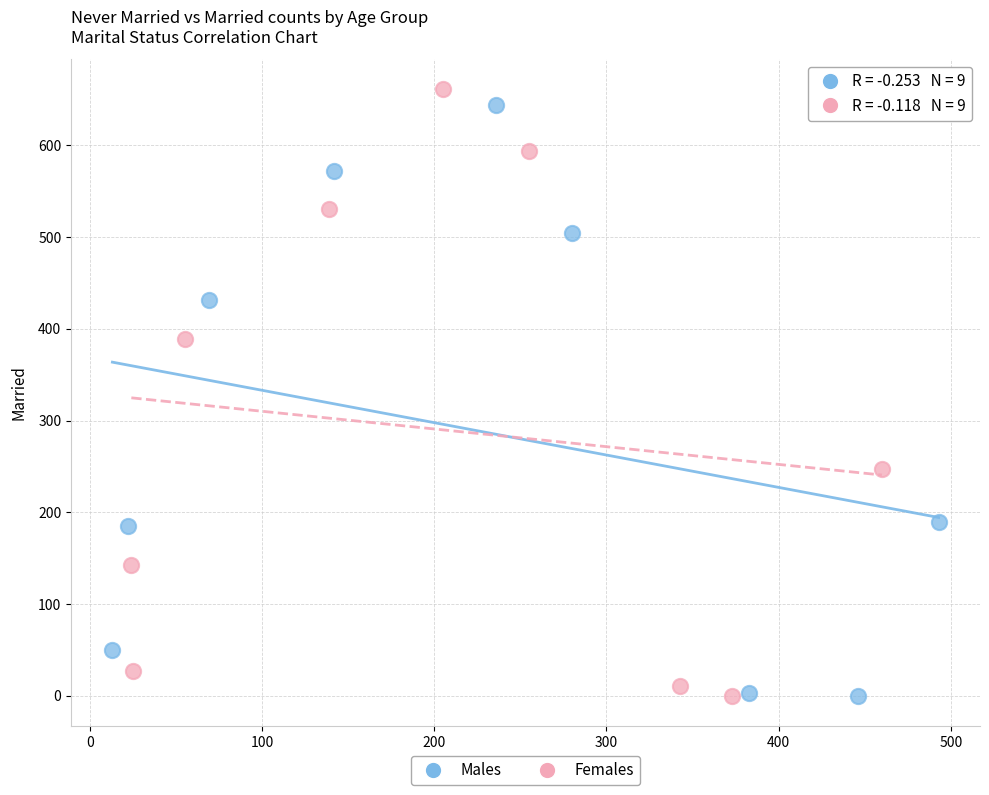

Which series has the largest Y range (max minus min)?

Females